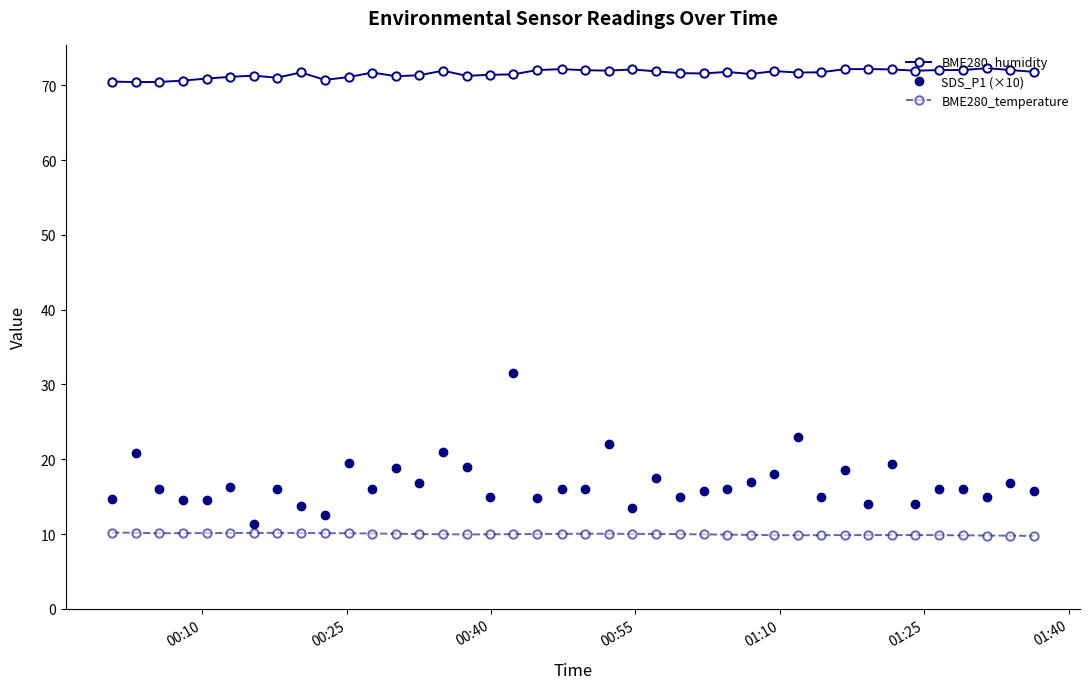

How many lines are shown in the chart?

3